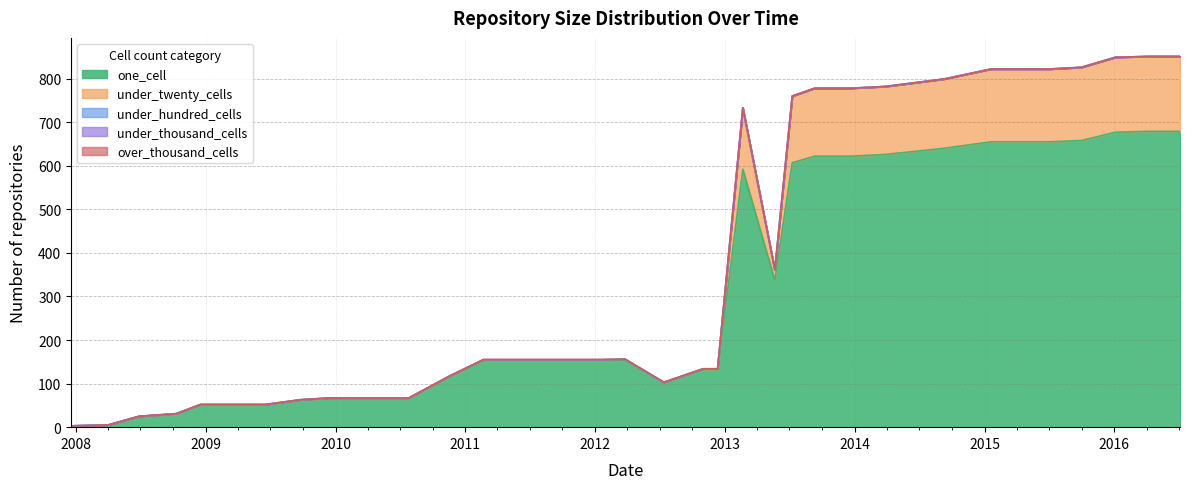

How many lines are shown in the chart?

5